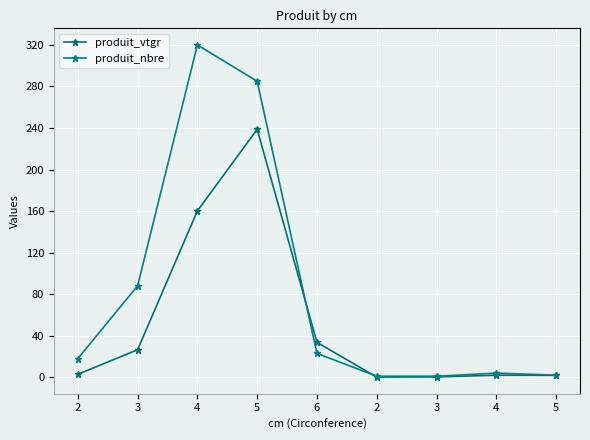

Read the produit_vtgr value at 4.

160.2